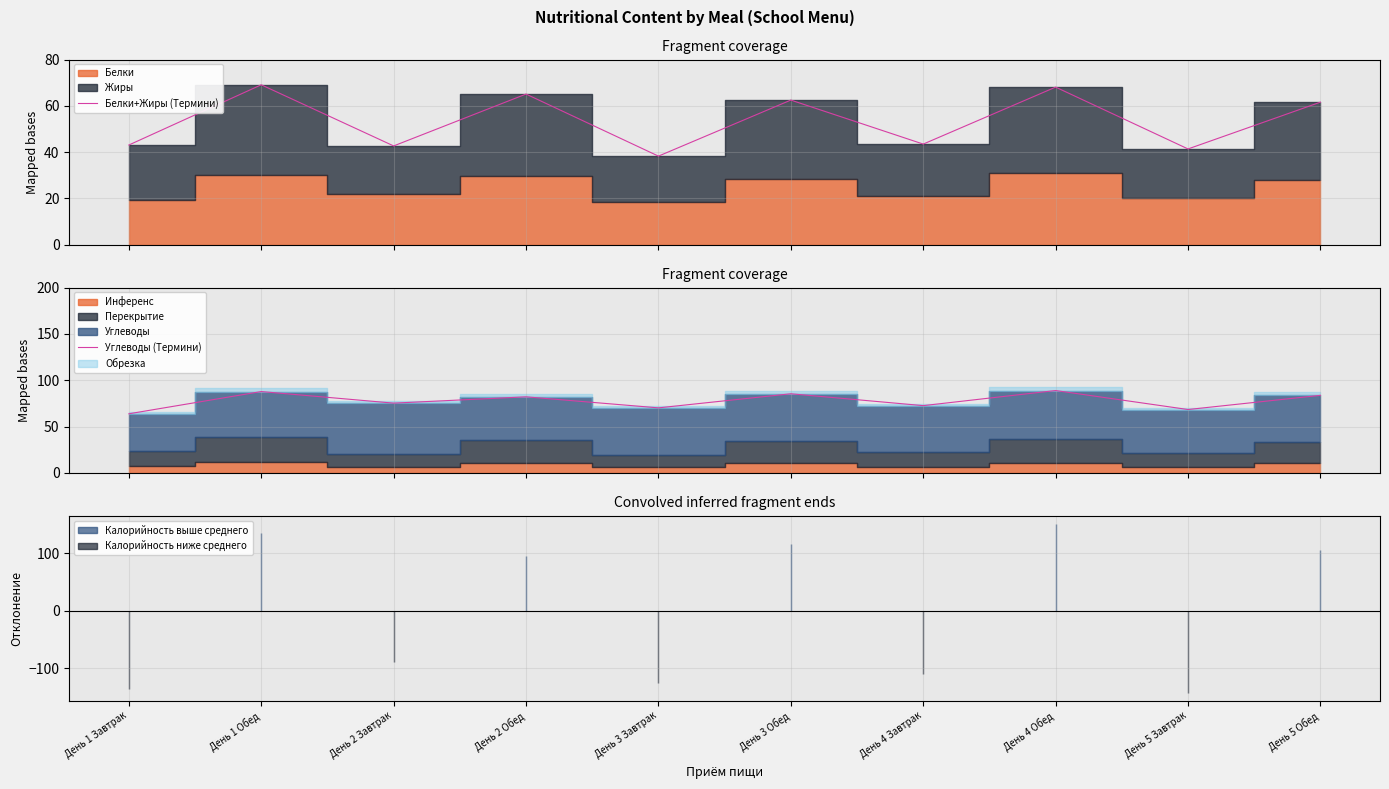

What is the spread (max minus min) of values at День 4 Обед?

20.8